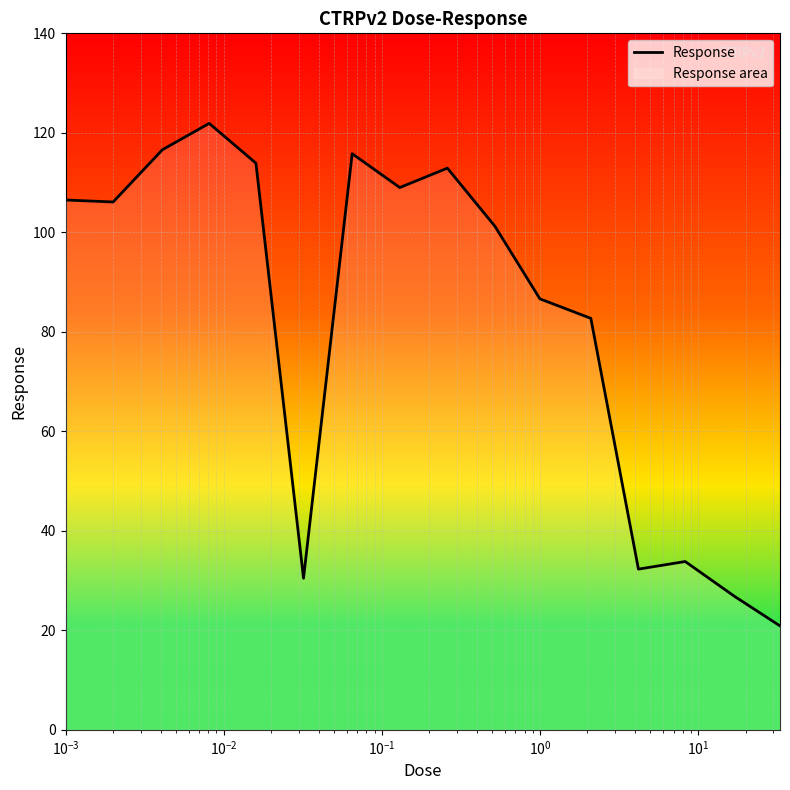

What is the maximum value shown in the chart?

121.9